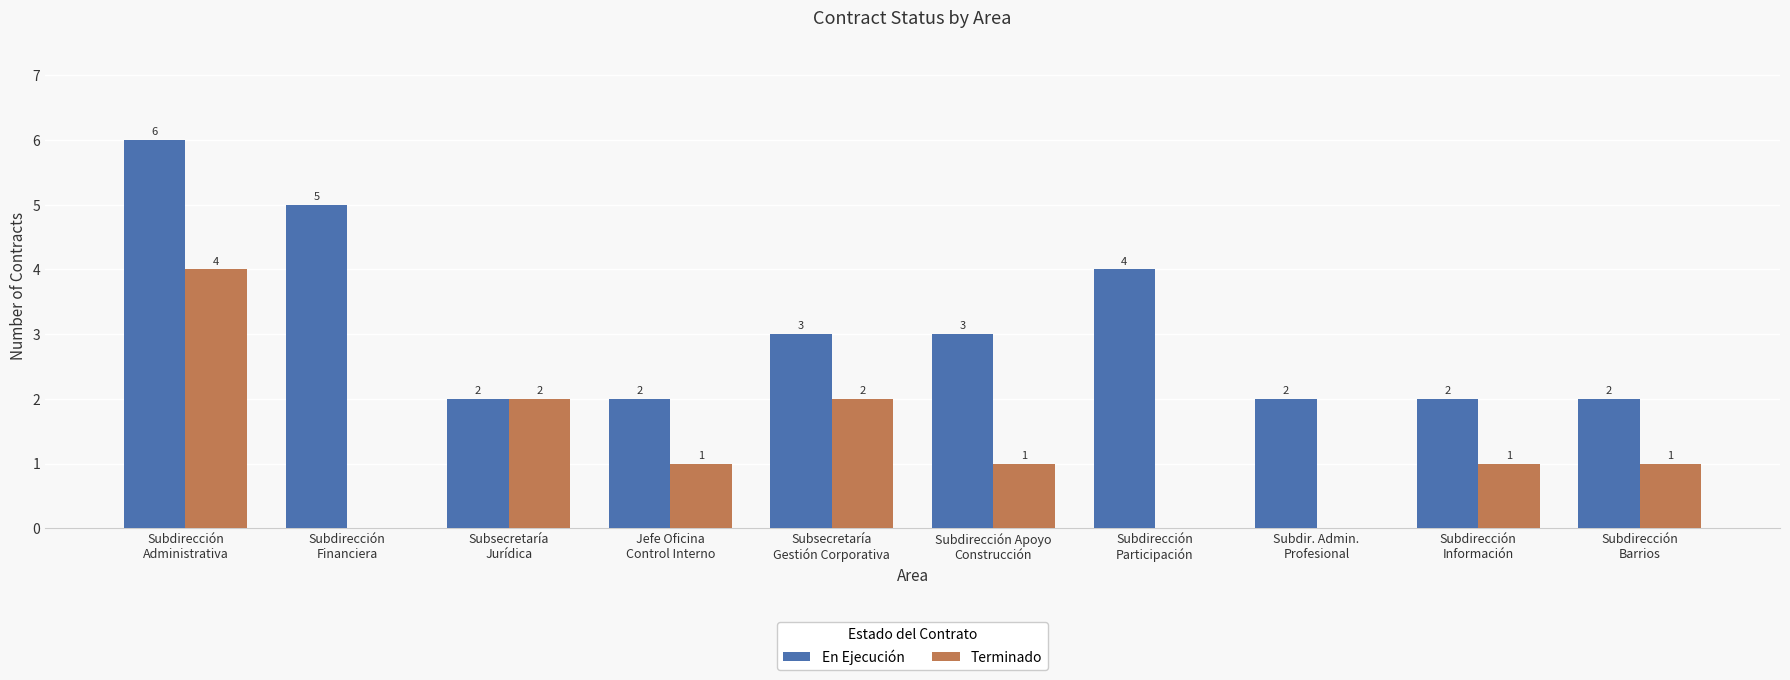

What is the maximum value shown in the chart?

6